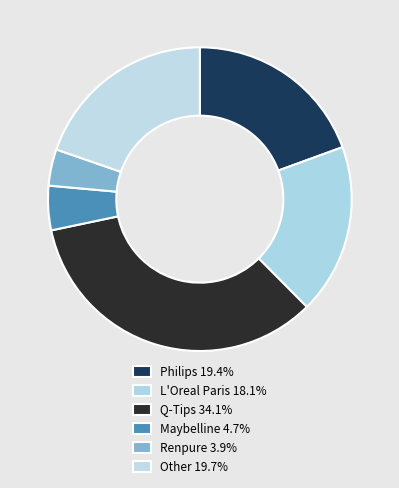

Count the number of slices in the pie.

6